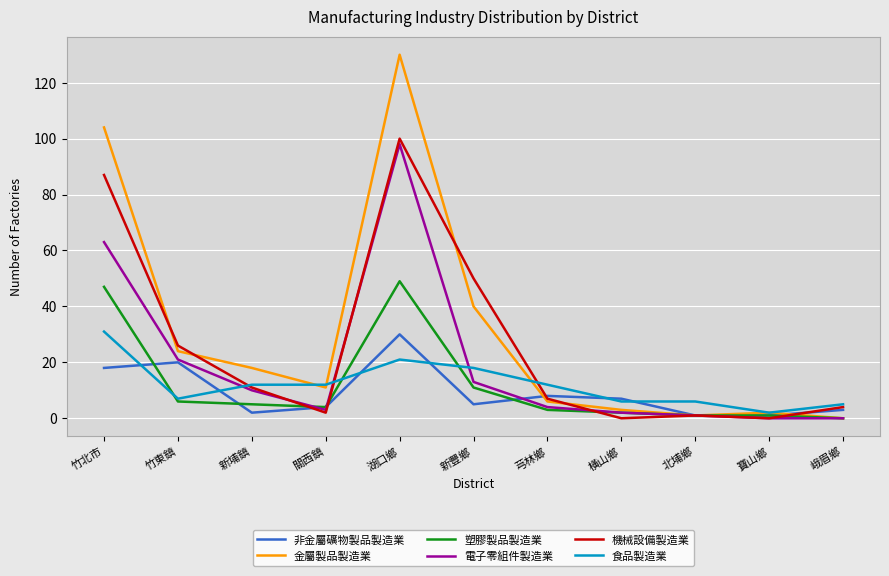

What is the difference between the 非金屬礦物製品製造業 values at 寶山鄉 and 竹北市?

17